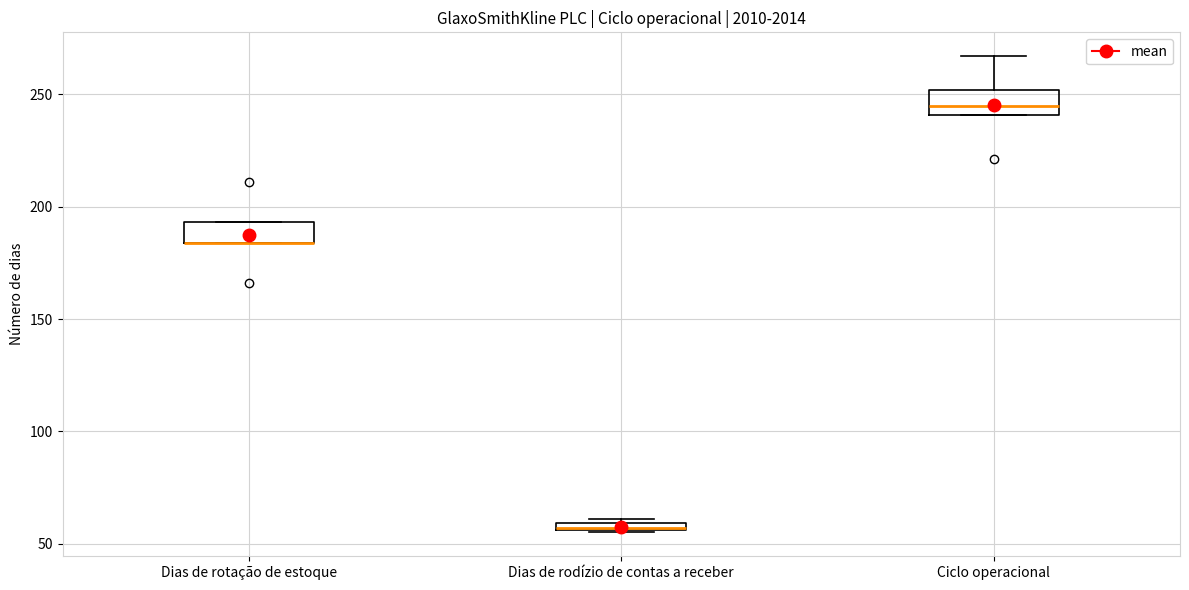

Where is the lower edge of the box for Dias de rotação de estoque on the y-axis? The values are not printed on the chart, so give them approximately, as read against the axis.

185